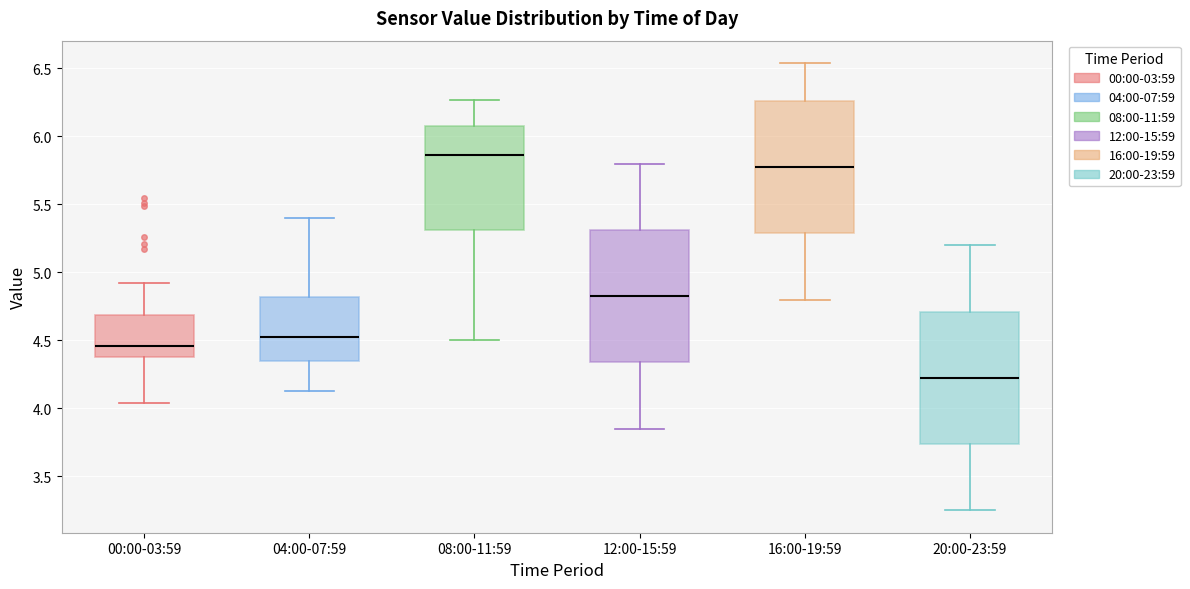

Where does the median line of the box for 12:00-15:59 sit on the y-axis? The values are not printed on the chart, so give them approximately, as read against the axis.

4.85